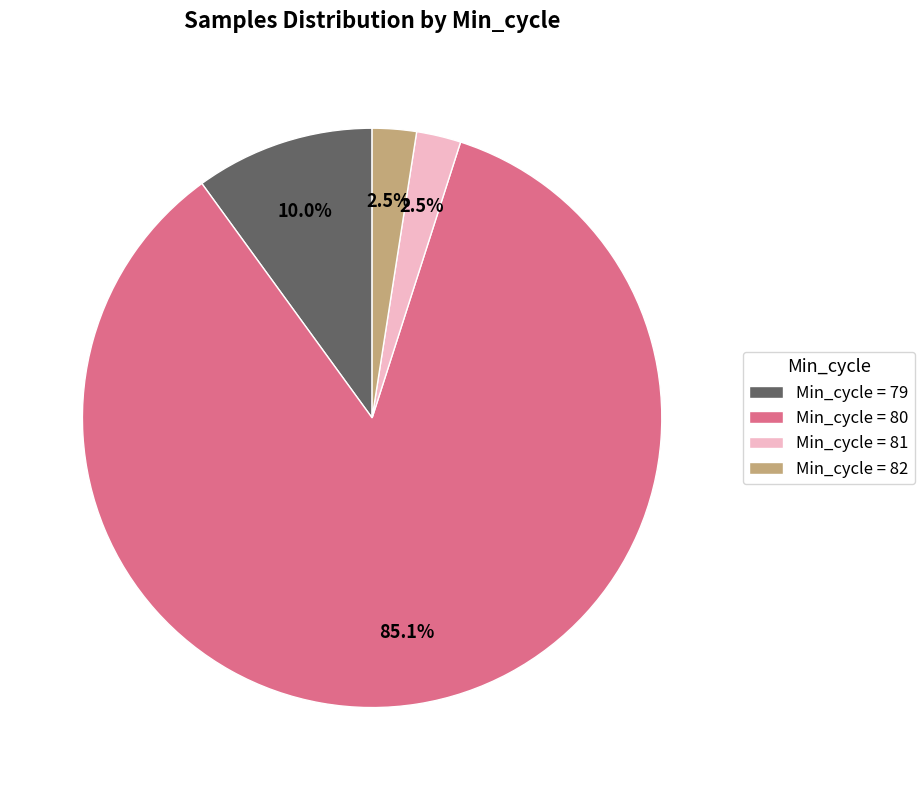

Which category has the biggest portion of the pie?

Min_cycle = 80